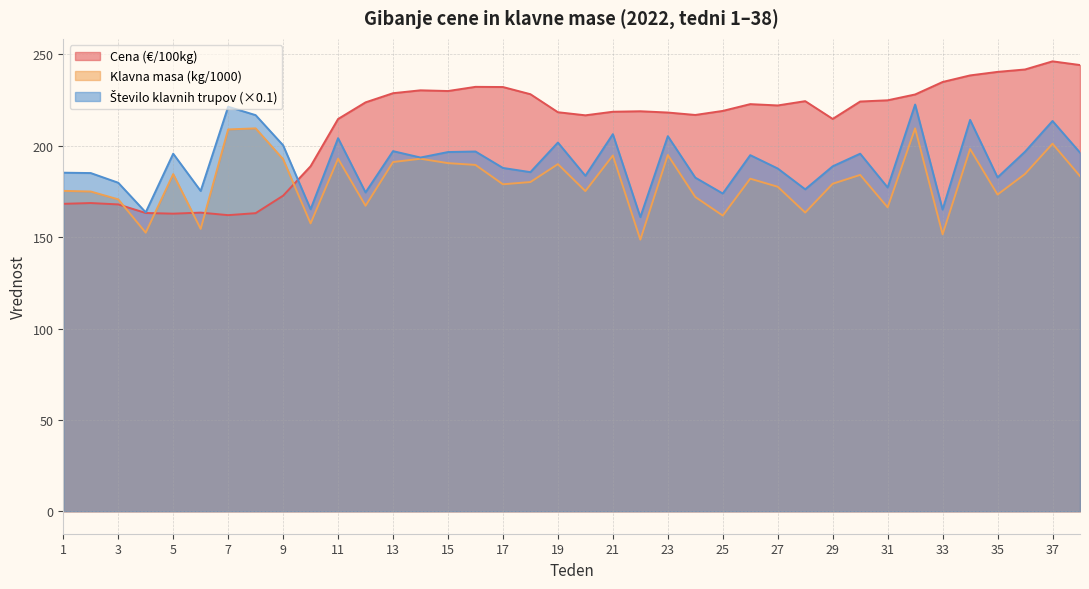

What is the sum of all Klavna masa (kg/1000) values?

6856.9